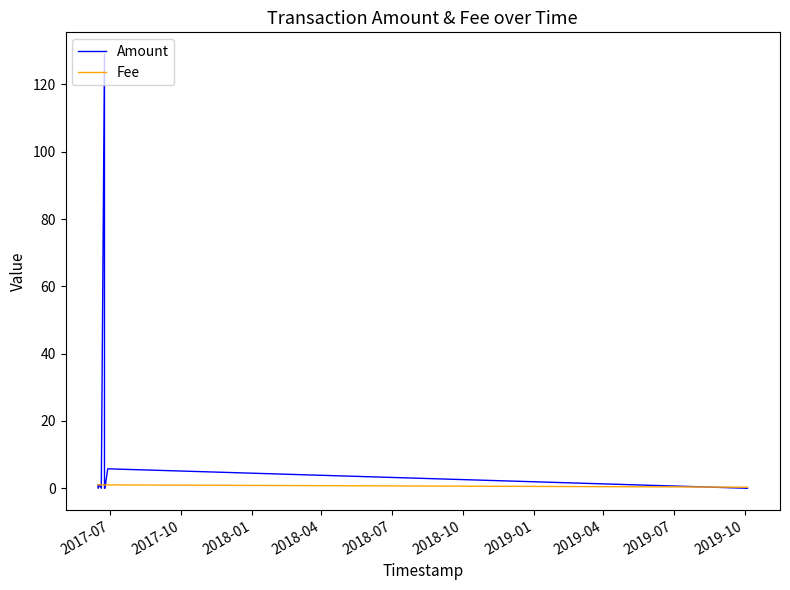

Which series has the largest total across all categories?

Amount